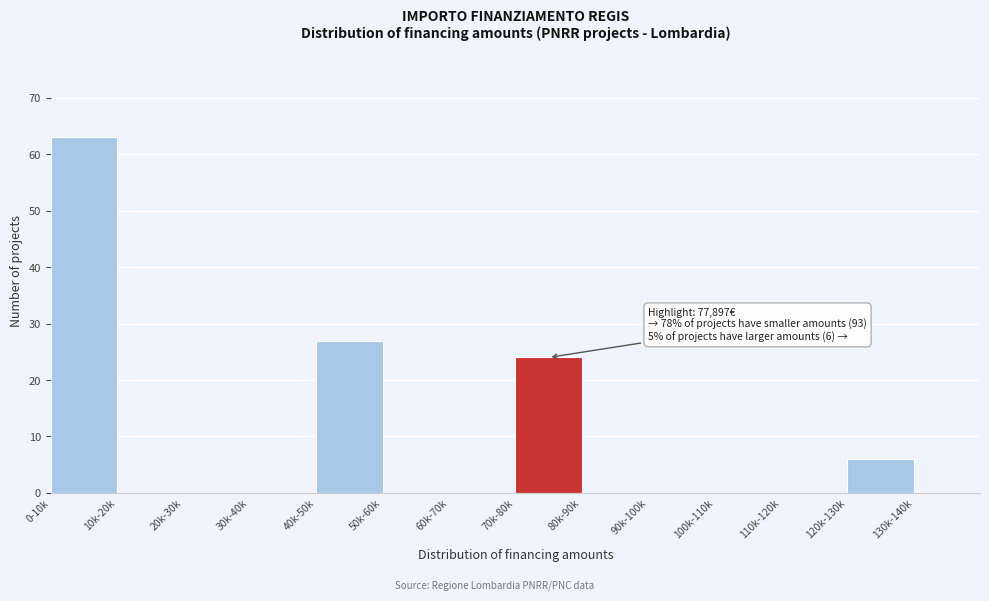

Reading right to left, list all the values displayed in this chart.

130k-140k=0	120k-130k=6	110k-120k=0	100k-110k=0	90k-100k=0	80k-90k=0	70k-80k=24	60k-70k=0	50k-60k=0	40k-50k=27	30k-40k=0	20k-30k=0	10k-20k=0	0-10k=63